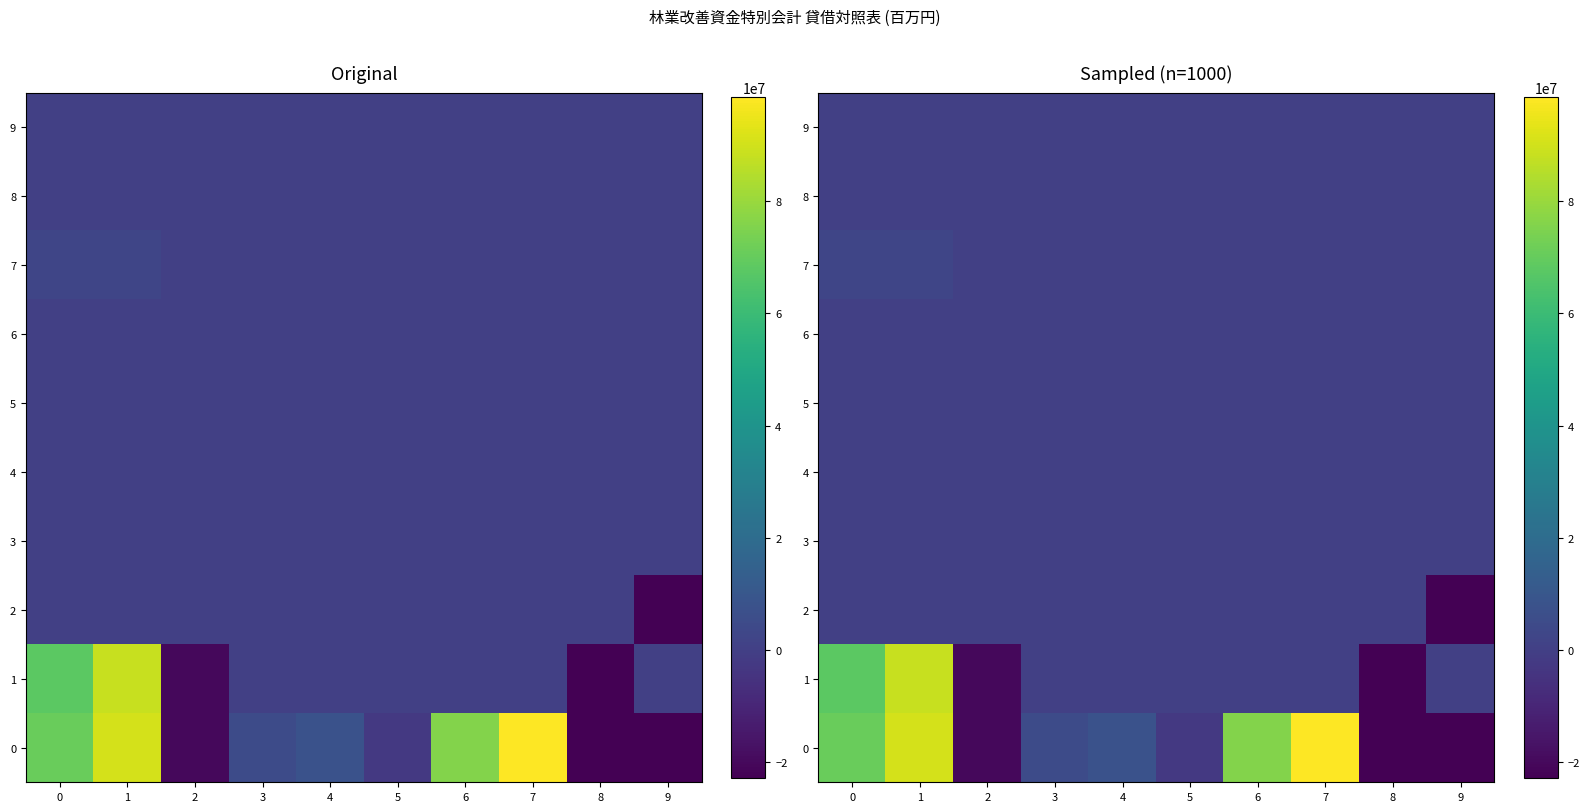

What is the maximum value shown in the chart?

98500835